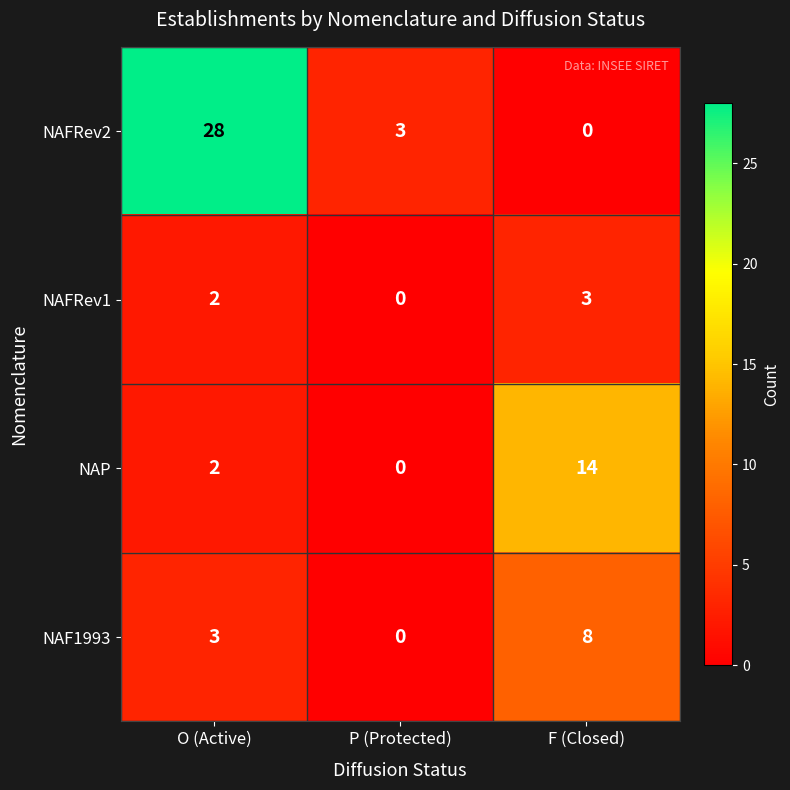

List the series in order of their overall mean, lowest first.

NAFRev1, NAF1993, NAP, NAFRev2